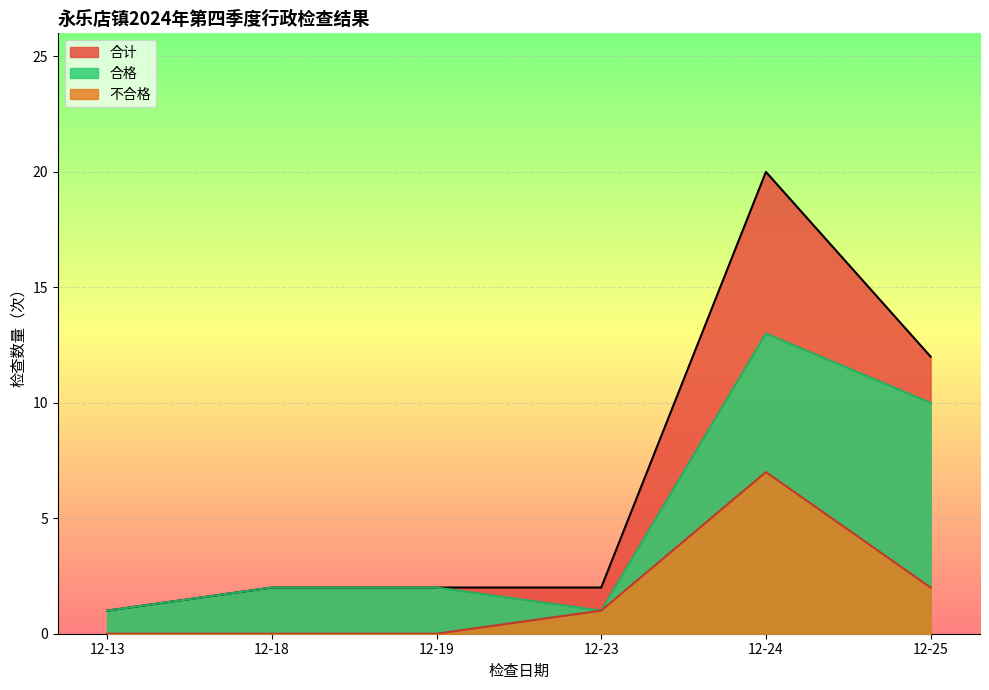

Rank the series at 12-24 from highest to lowest value.

合计, 合格, 不合格